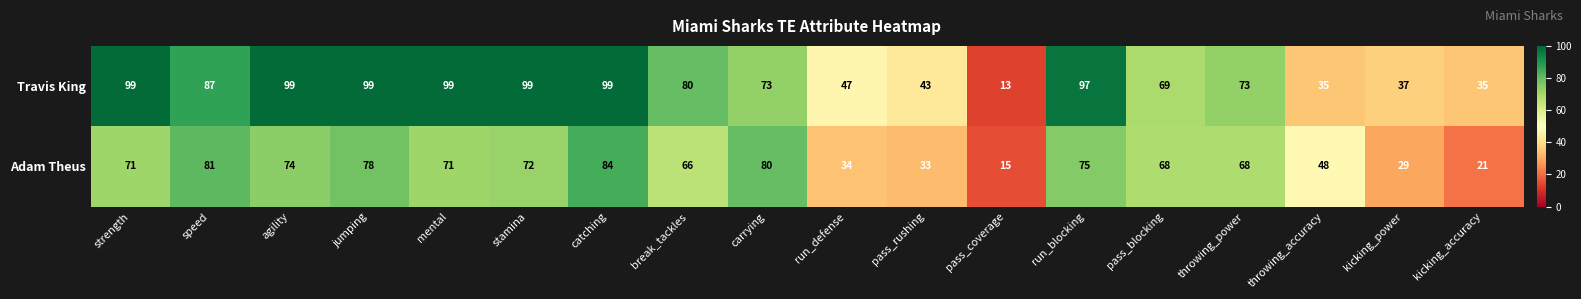

What is the sum of all Adam Theus values?

1068